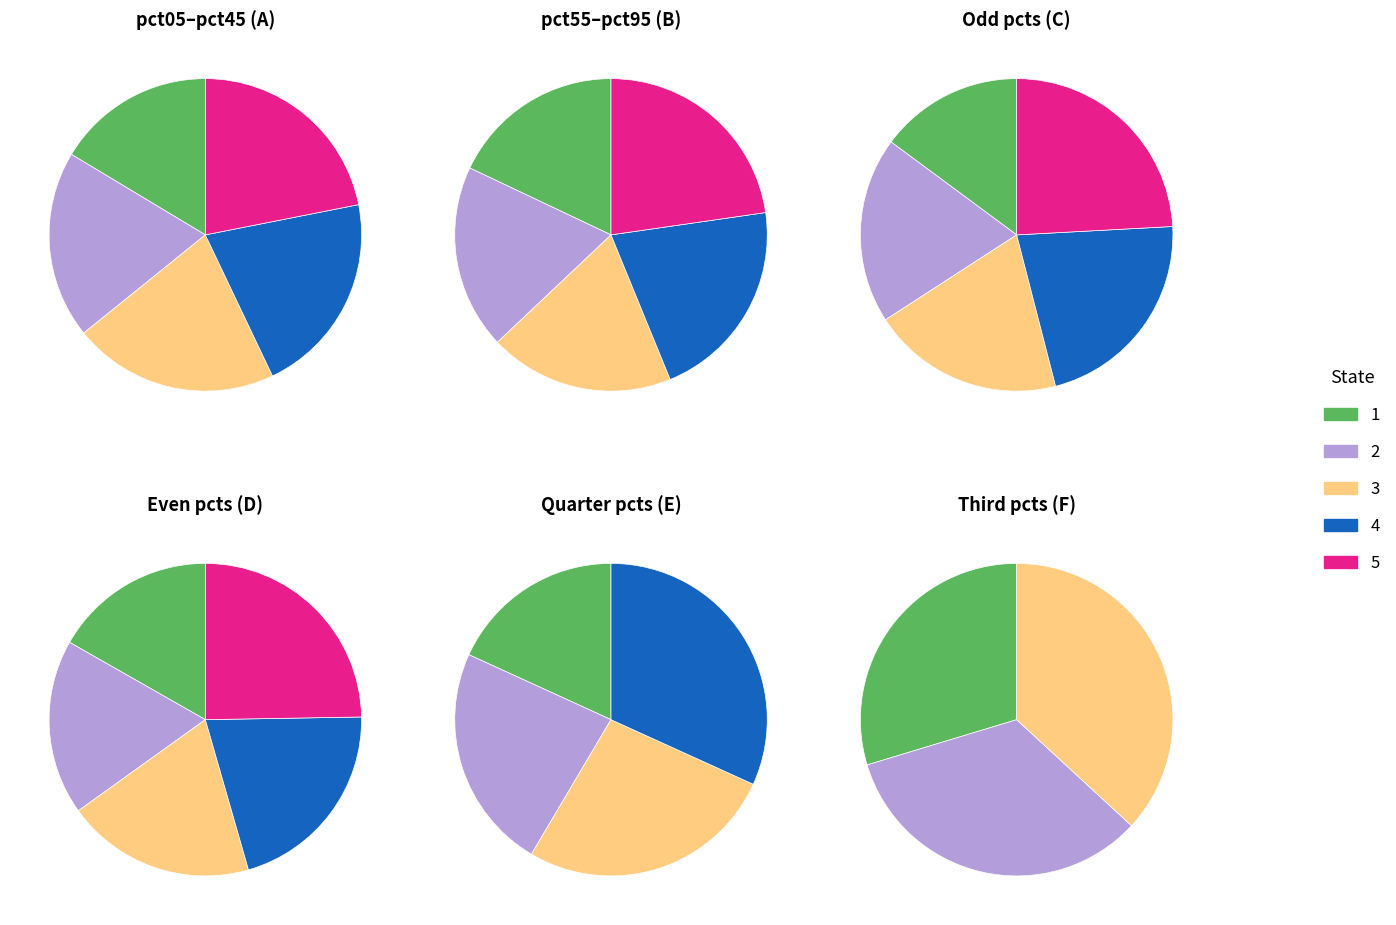

Is pct95 the majority of the pie?

No